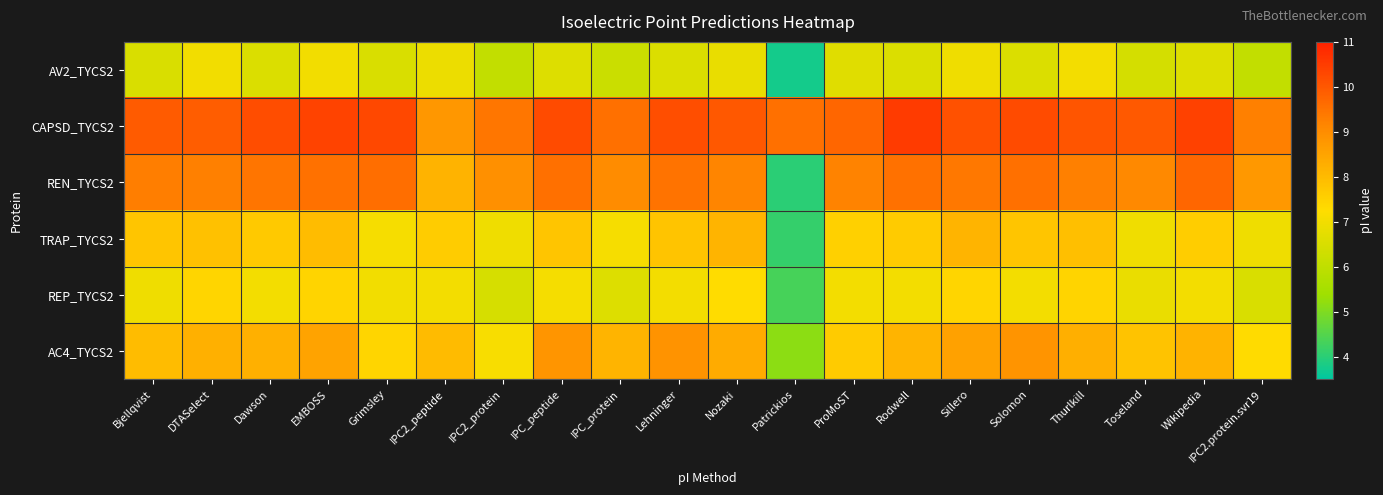

Reading left to right, what are all the values shown in this chart?

AV2_TYCS2: Bjellqvist=6.5	DTASelect=7.0	Dawson=6.6	EMBOSS=7.0	Grimsley=6.5	IPC2_peptide=6.9	IPC2_protein=6.1	IPC_peptide=6.6	IPC_protein=6.2	Lehninger=6.6	Nozaki=6.8	Patrickios=3.8	ProMoST=6.6	Rodwell=6.6	Sillero=7.0	Solomon=6.6	Thurlkill=7.0	Toseland=6.4	Wikipedia=6.6	IPC2.protein.svr19=6.1
CAPSD_TYCS2: Bjellqvist=9.9	DTASelect=9.9	Dawson=10.2	EMBOSS=10.4	Grimsley=10.3	IPC2_peptide=8.8	IPC2_protein=9.4	IPC_peptide=10.2	IPC_protein=9.6	Lehninger=10.2	Nozaki=10.0	Patrickios=9.6	ProMoST=9.7	Rodwell=10.5	Sillero=10.1	Solomon=10.2	Thurlkill=10.0	Toseland=10.0	Wikipedia=10.4	IPC2.protein.svr19=9.3
REN_TYCS2: Bjellqvist=9.3	DTASelect=9.3	Dawson=9.5	EMBOSS=9.5	Grimsley=9.6	IPC2_peptide=8.2	IPC2_protein=8.9	IPC_peptide=9.5	IPC_protein=9.0	Lehninger=9.5	Nozaki=9.2	Patrickios=4.0	ProMoST=9.2	Rodwell=9.5	Sillero=9.4	Solomon=9.6	Thurlkill=9.3	Toseland=9.1	Wikipedia=9.7	IPC2.protein.svr19=8.8
TRAP_TYCS2: Bjellqvist=7.8	DTASelect=7.9	Dawson=7.7	EMBOSS=8.0	Grimsley=7.1	IPC2_peptide=7.6	IPC2_protein=6.9	IPC_peptide=7.8	IPC_protein=7.1	Lehninger=7.8	Nozaki=8.1	Patrickios=4.1	ProMoST=7.5	Rodwell=7.7	Sillero=8.2	Solomon=7.8	Thurlkill=7.9	Toseland=7.0	Wikipedia=7.6	IPC2.protein.svr19=6.9
REP_TYCS2: Bjellqvist=6.9	DTASelect=7.4	Dawson=7.0	EMBOSS=7.5	Grimsley=7.0	IPC2_peptide=7.0	IPC2_protein=6.5	IPC_peptide=7.1	IPC_protein=6.6	Lehninger=7.0	Nozaki=7.3	Patrickios=4.3	ProMoST=7.0	Rodwell=7.0	Sillero=7.4	Solomon=7.0	Thurlkill=7.5	Toseland=6.9	Wikipedia=7.0	IPC2.protein.svr19=6.5
AC4_TYCS2: Bjellqvist=8.0	DTASelect=8.2	Dawson=8.2	EMBOSS=8.5	Grimsley=7.4	IPC2_peptide=8.0	IPC2_protein=7.1	IPC_peptide=8.8	IPC_protein=8.1	Lehninger=8.9	Nozaki=8.4	Patrickios=5.2	ProMoST=7.7	Rodwell=8.2	Sillero=8.6	Solomon=8.8	Thurlkill=8.3	Toseland=7.8	Wikipedia=8.2	IPC2.protein.svr19=7.3